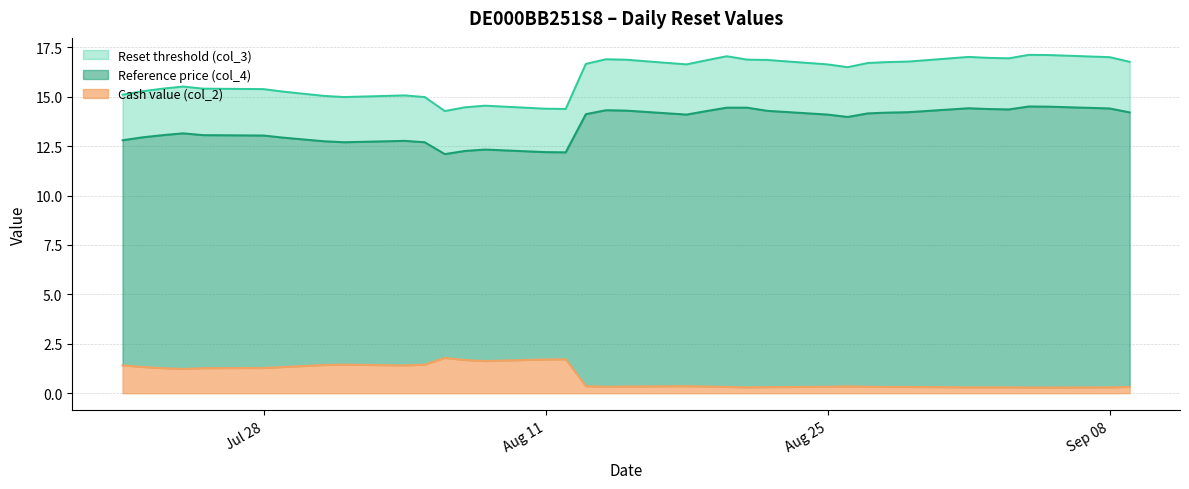

What is the difference between the highest and lowest values at 2025-08-29?

16.5